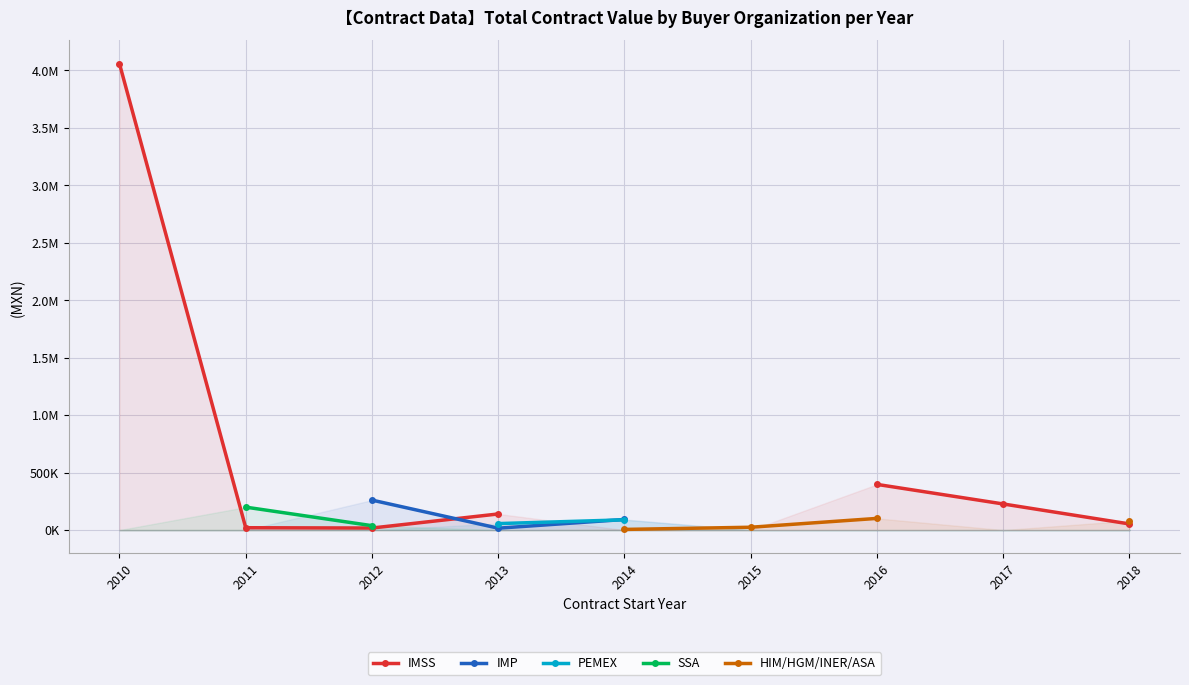

True or false: HIM/HGM/INER/ASA and IMSS cross at least once.

False